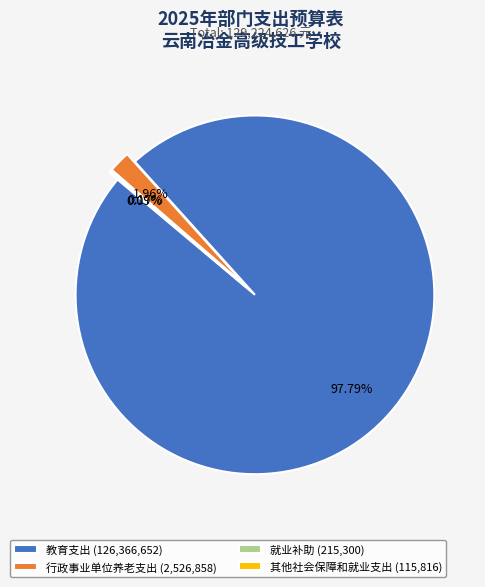

Is the sum of 行政事业单位养老支出 and 教育支出 greater than half?

Yes